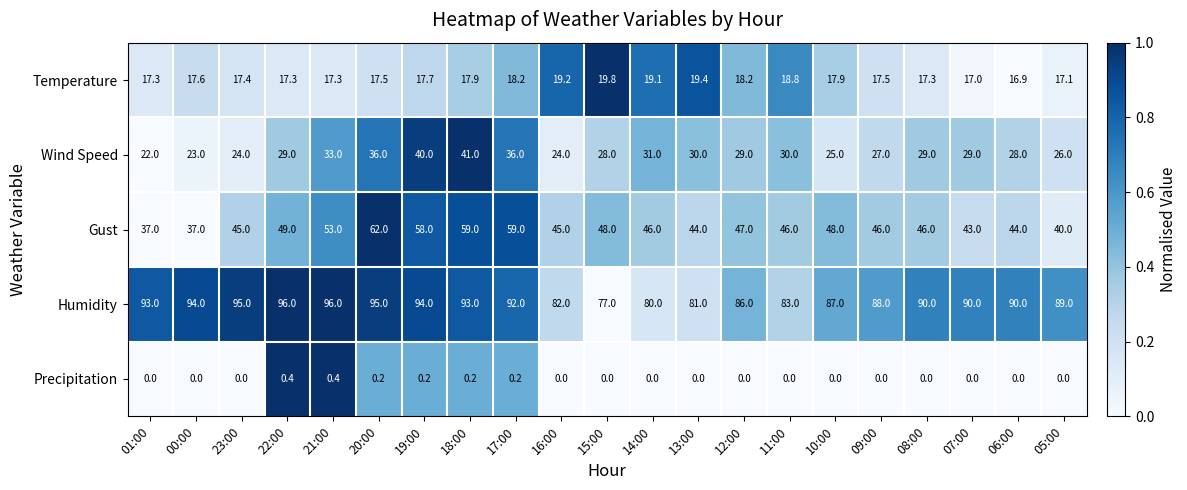

What is the difference between the Temperature values at 19:00 and 06:00?

0.8